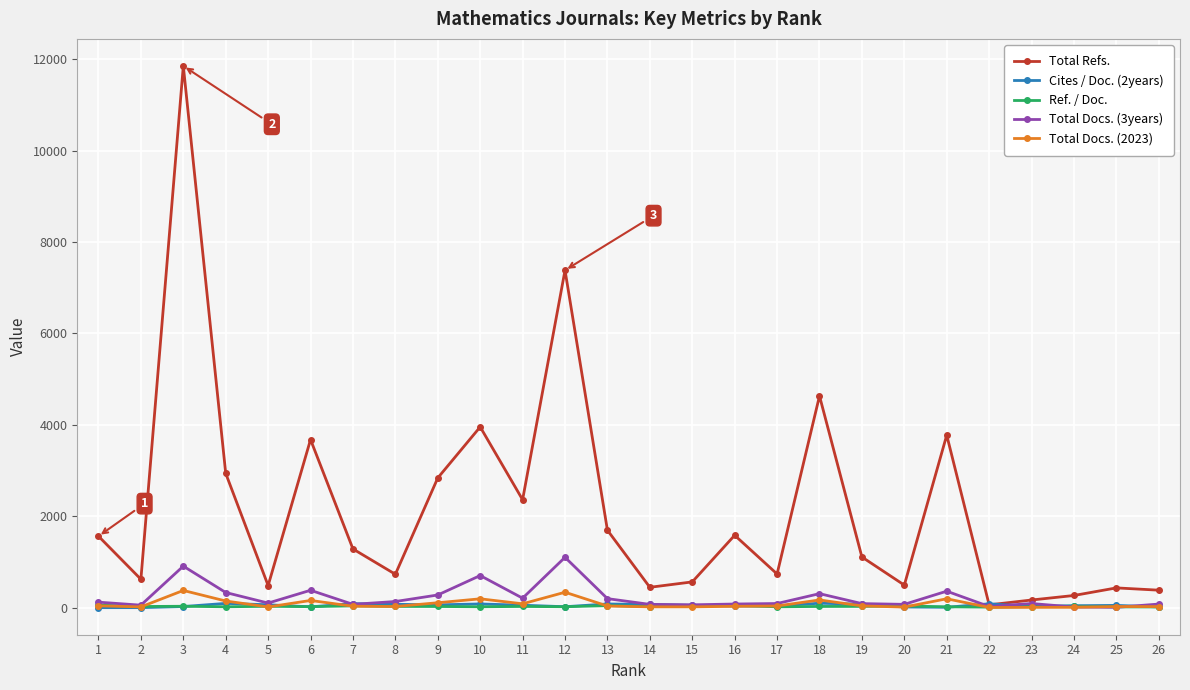

Which series has the largest total across all categories?

Total Refs.